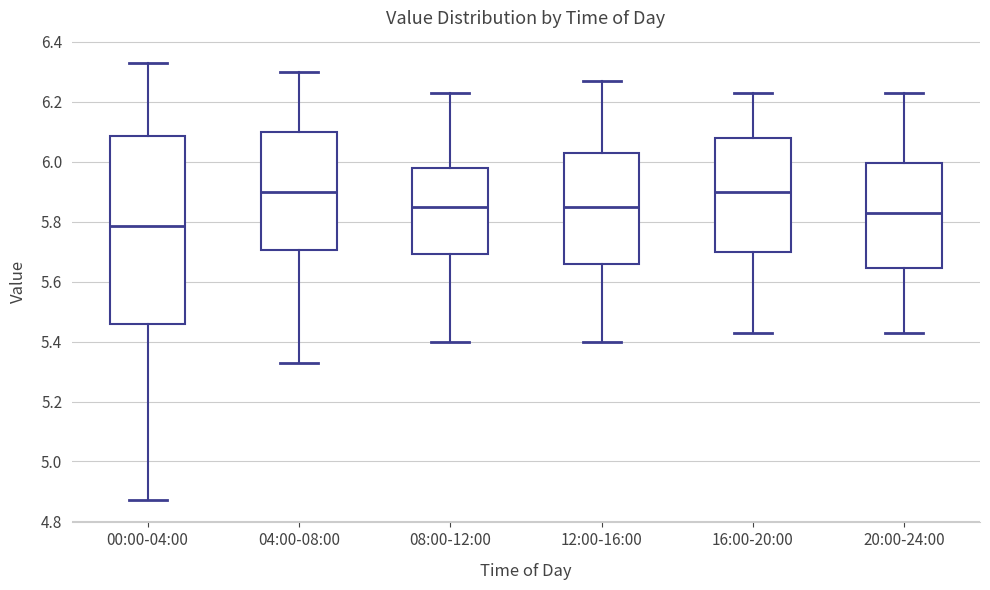

Where does the lower whisker of the box for 16:00-20:00 end on the y-axis? The values are not printed on the chart, so give them approximately, as read against the axis.

5.44